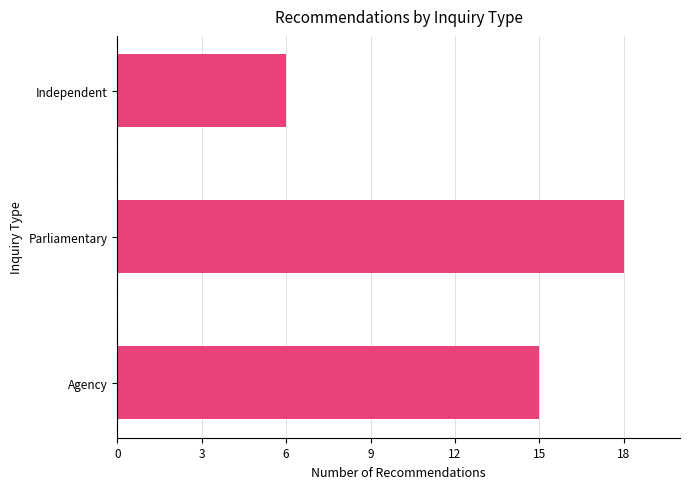

What is the smallest value displayed?

6